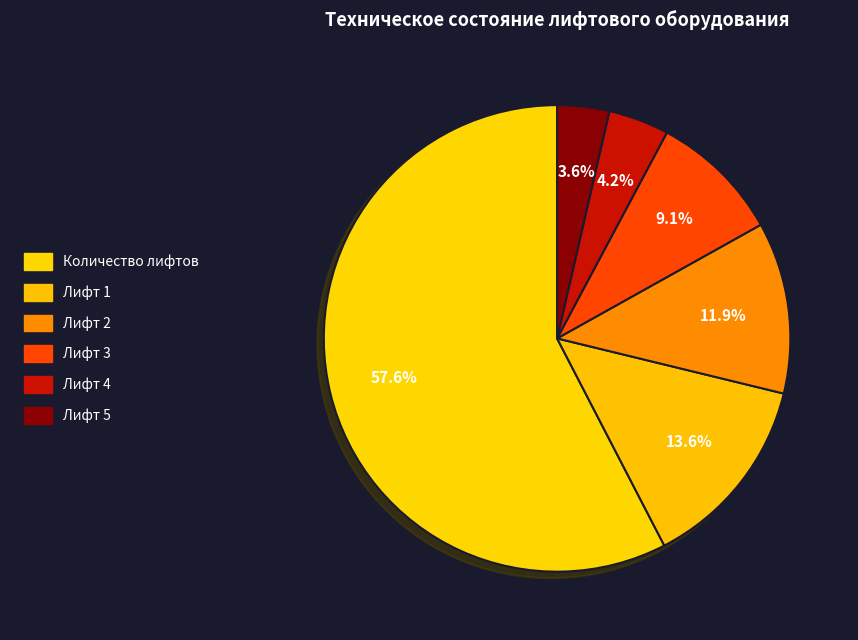

Which slice represents more than half of the pie?

Количество лифтов